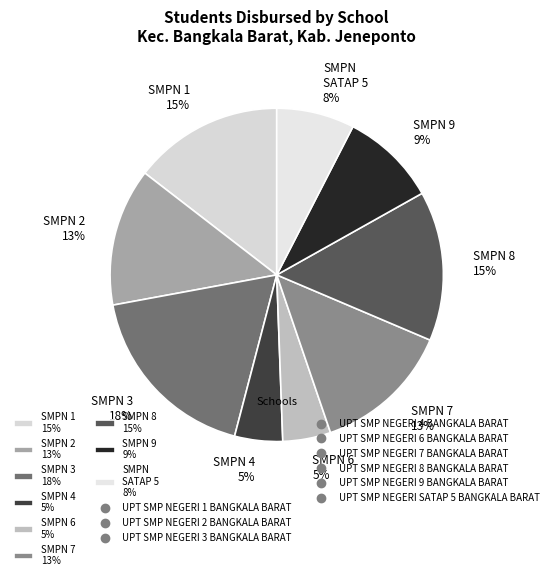

Is it true that SMPN 8 15% is 15% of the pie?

True